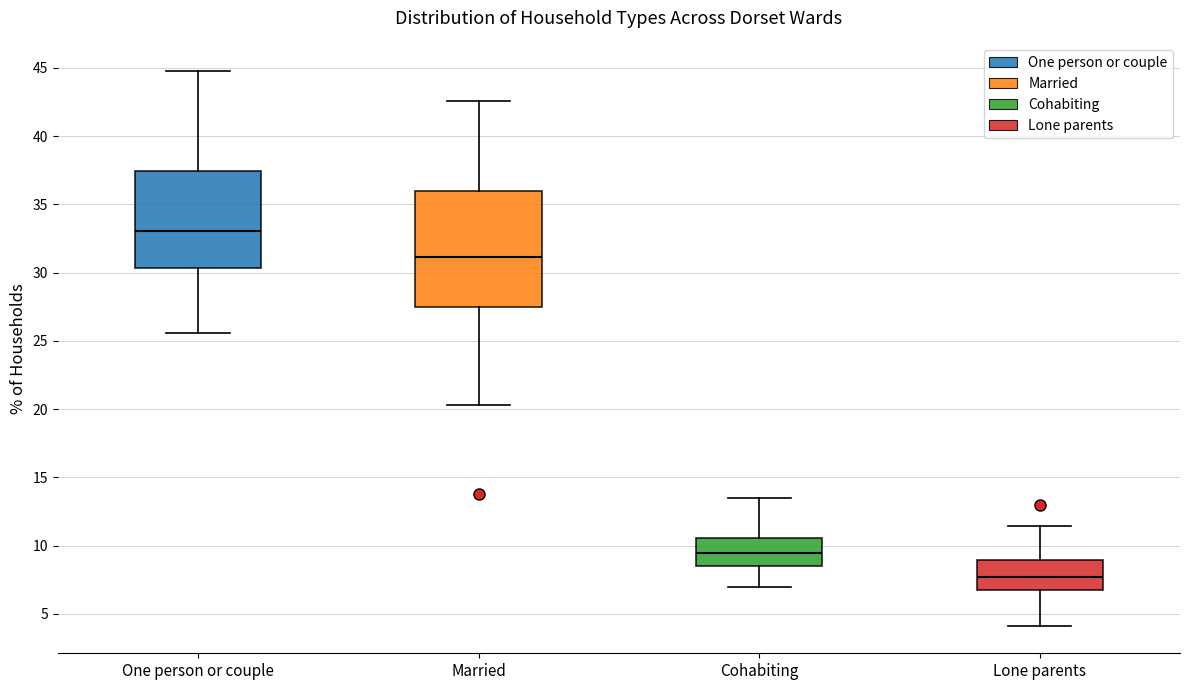

Comparing the boxes themselves (not the whiskers), which one is the tallest?

Married